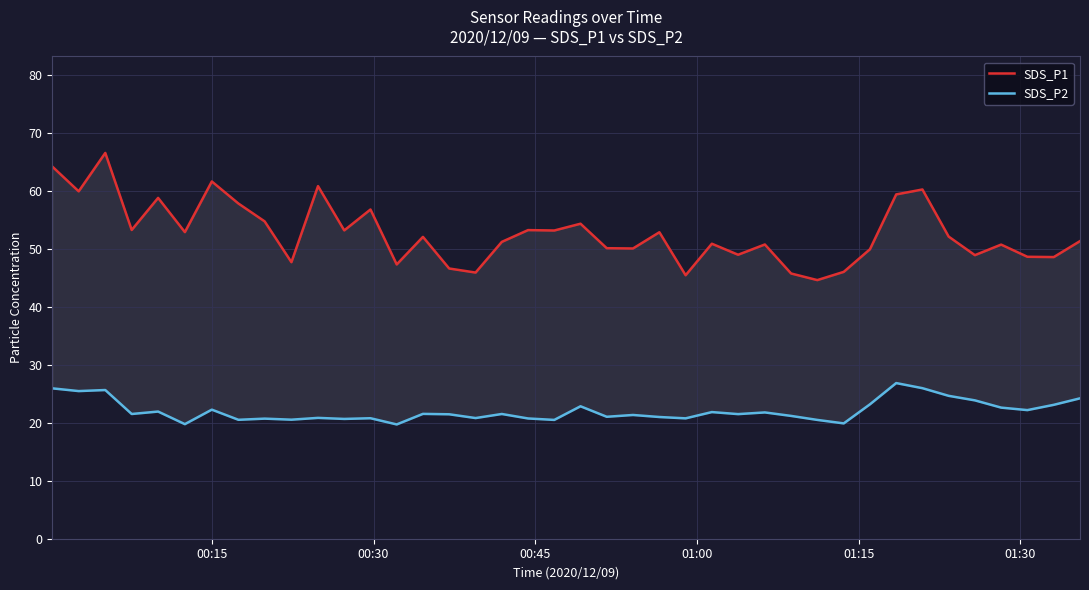

How many data points in SDS_P2 are less than 21?

15